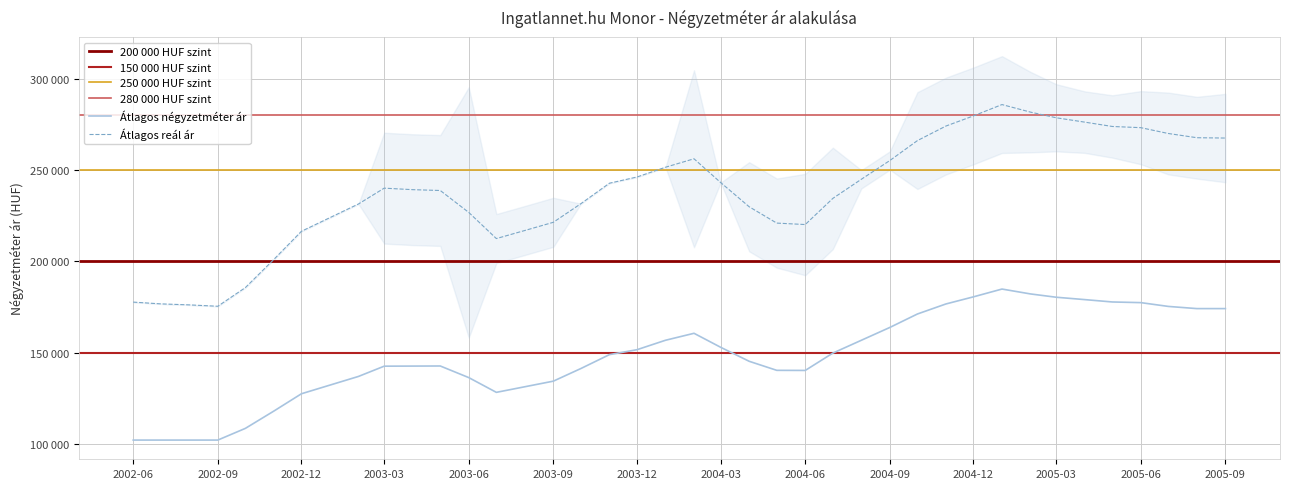

True or false: Átlagos reál ár and Átlagos négyzetméter ár cross at least once.

False